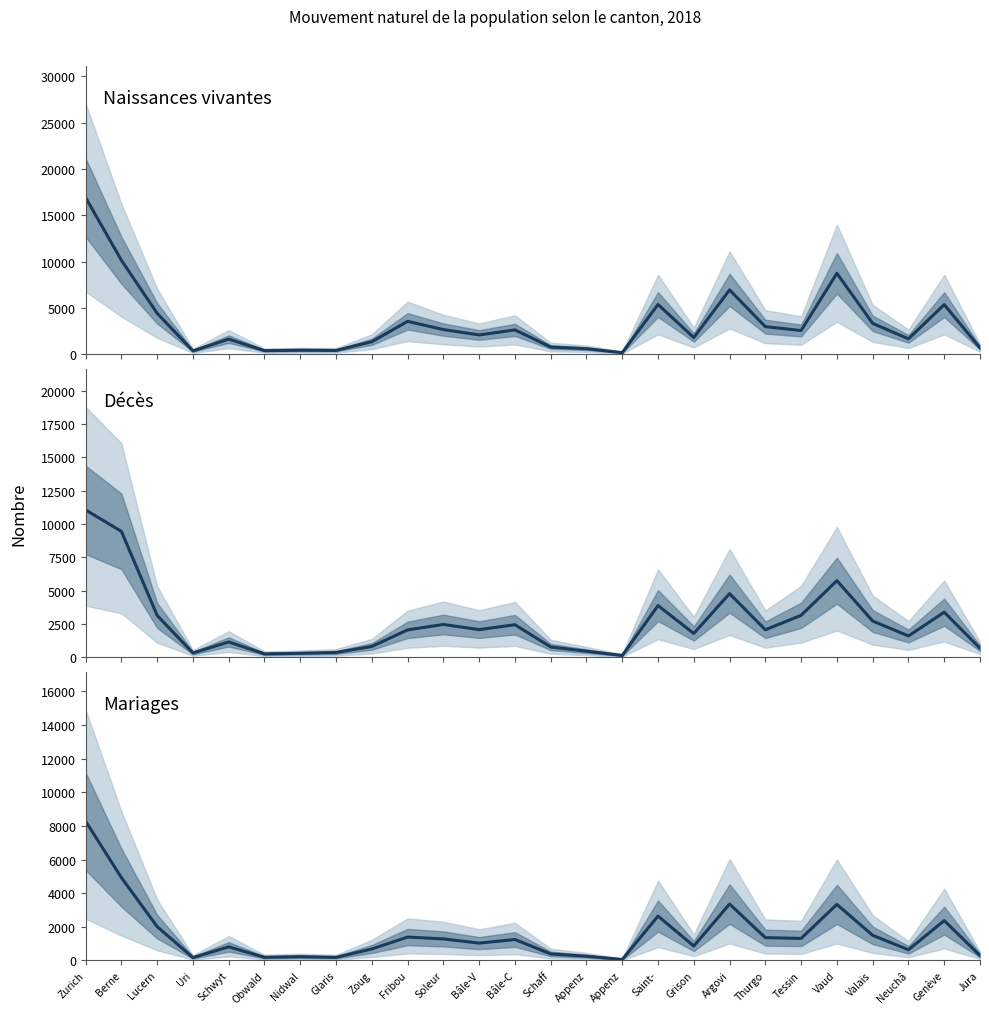

Is it true that the value at Uri is 295?

False